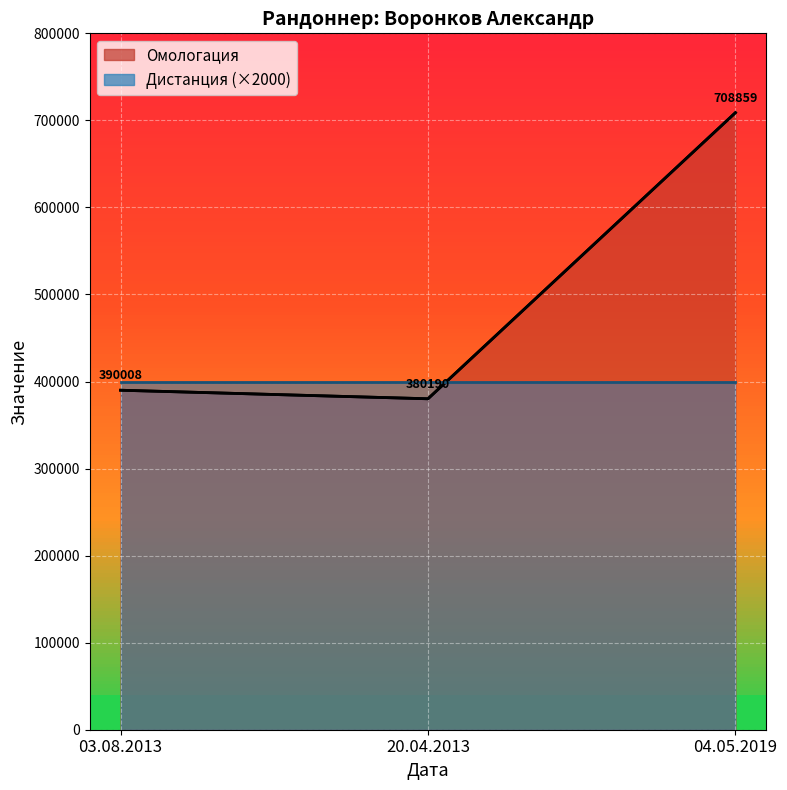

True or false: Омологация (line) has a value of 165553 at 03.08.2013.

False